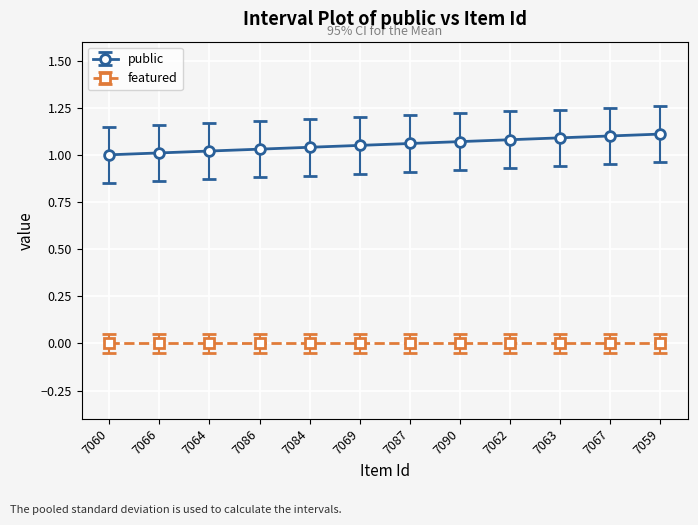

True or false: featured and public intersect in this chart.

False